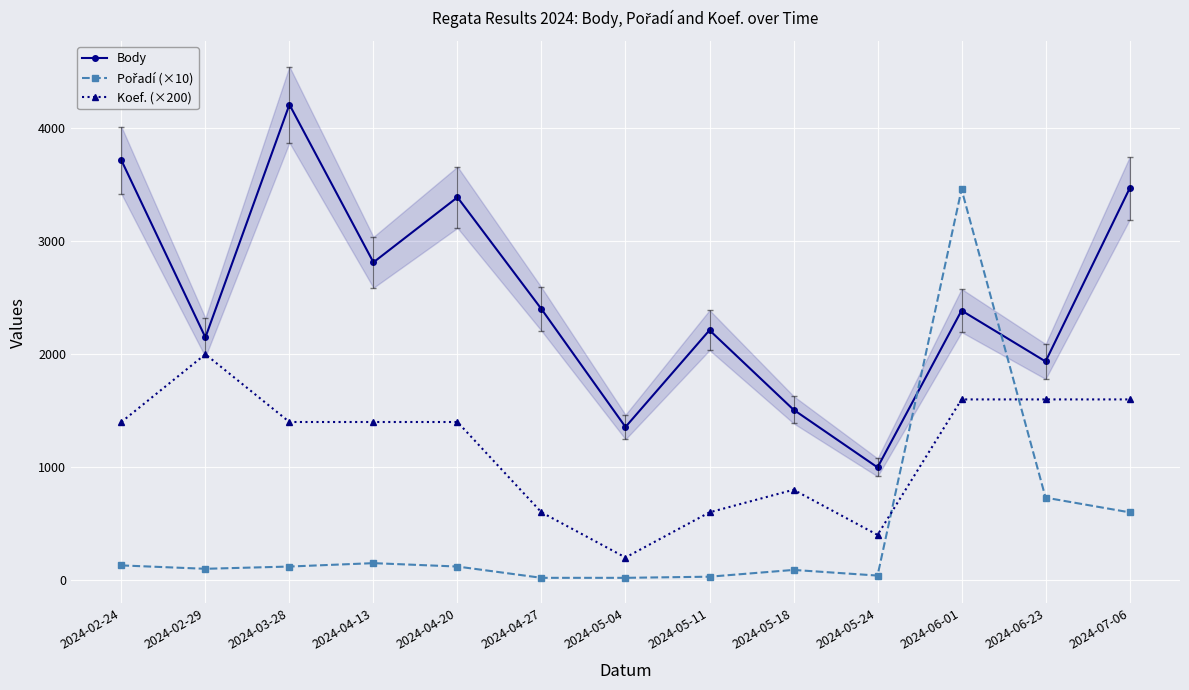

The value of Body at 2024-02-24 is 6358. True or false?

False